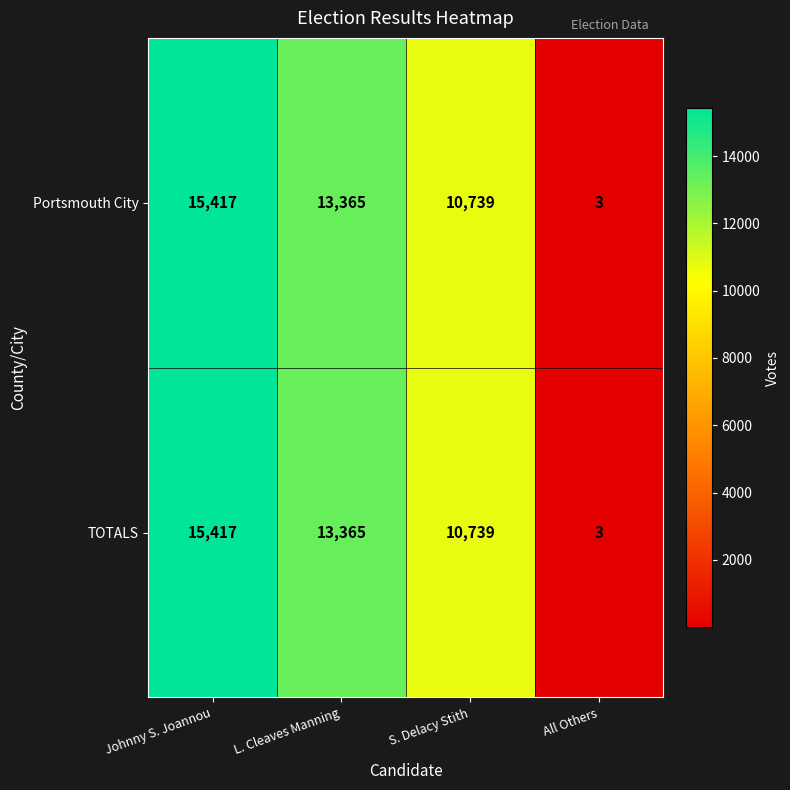

Is the value of Portsmouth City at S. Delacy Stith greater than the value of TOTALS at All Others?

Yes